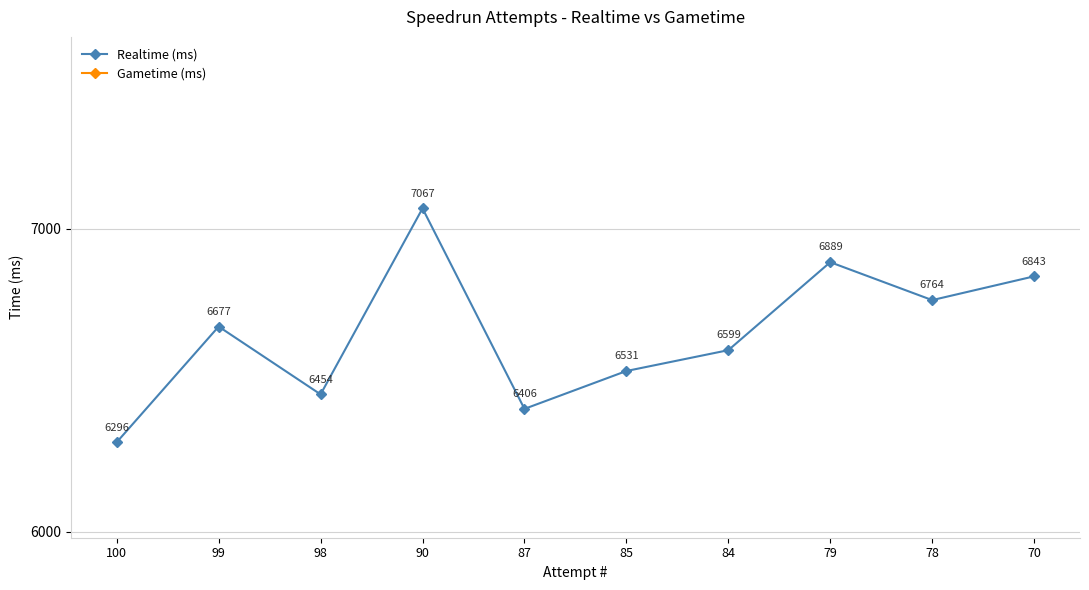

Does the chart display data point markers on the line(s)?

Yes